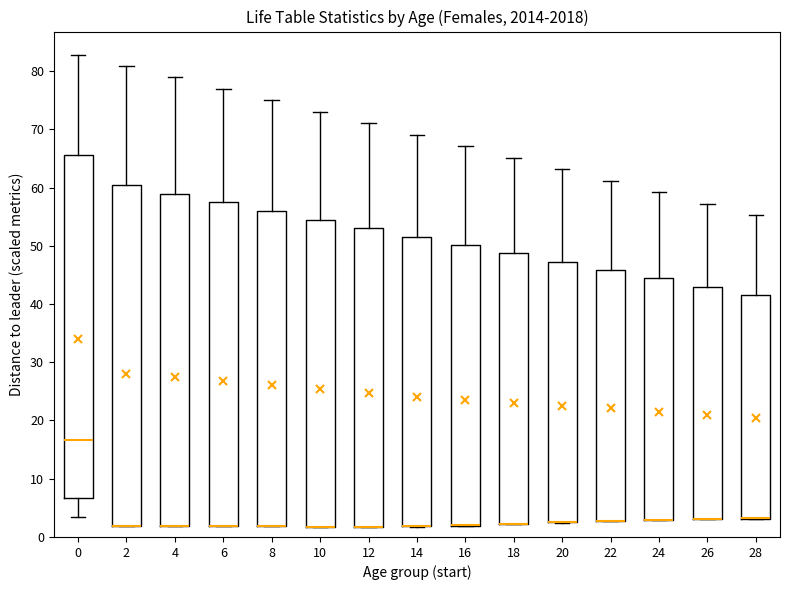

Reading left to right, read every box against the y-axis: the position of its median line, the range the box covers, and the ends of its whiskers. The values are not printed on the chart, so give them approximately, as read against the axis.

0: median 17, box 7 to 66, whiskers 3 to 83
2: median 2 (drawn on the box's lower edge), box 2 to 60, whiskers 2 to 81
4: median 2 (drawn on the box's lower edge), box 2 to 59, whiskers 2 to 79
6: median 2 (drawn on the box's lower edge), box 2 to 57, whiskers 2 to 77
8: median 2 (drawn on the box's lower edge), box 2 to 56, whiskers 2 to 75
10: median 2 (drawn on the box's lower edge), box 2 to 54, whiskers 2 to 73
12: median 2 (drawn on the box's lower edge), box 2 to 53, whiskers 2 to 71
14: median 2 (drawn on the box's lower edge), box 2 to 52, whiskers 2 to 69
16: median 2 (drawn on the box's lower edge), box 2 to 50, whiskers 2 to 67
18: median 2 (drawn on the box's lower edge), box 2 to 49, whiskers 2 to 65
20: median 3 (drawn on the box's lower edge), box 2 to 47, whiskers 2 to 63
22: median 3 (drawn on the box's lower edge), box 3 to 46, whiskers 3 to 61
24: median 3 (drawn on the box's lower edge), box 3 to 44, whiskers 3 to 59
26: median 3 (drawn on the box's lower edge), box 3 to 43, whiskers 3 to 57
28: median 3 (drawn on the box's lower edge), box 3 to 42, whiskers 3 to 55